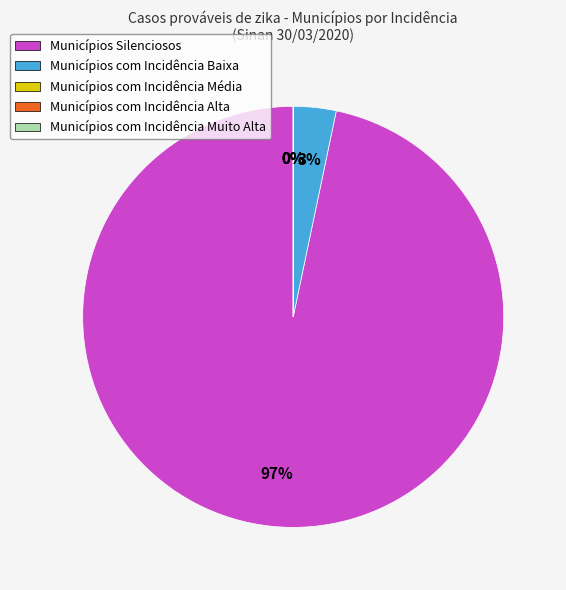

Is the sum of Baixa and Muito Alta greater than half?

No